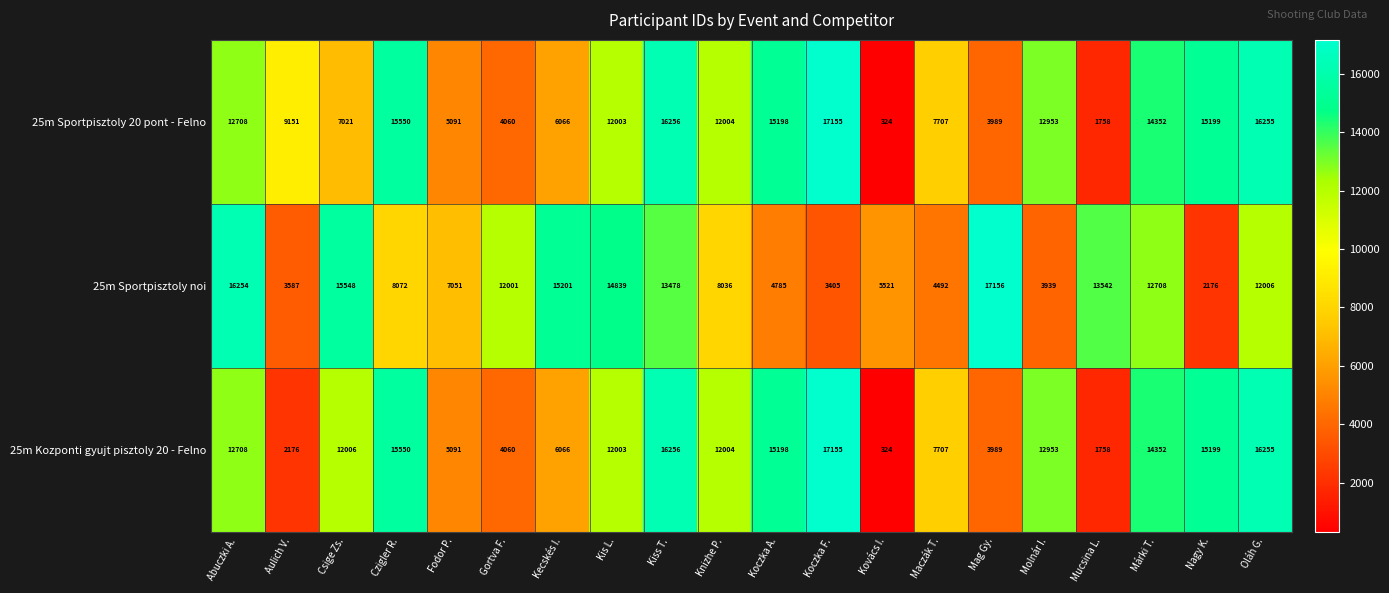

Read the 25m Sportpisztoly noi value at Kecskés I..

15201